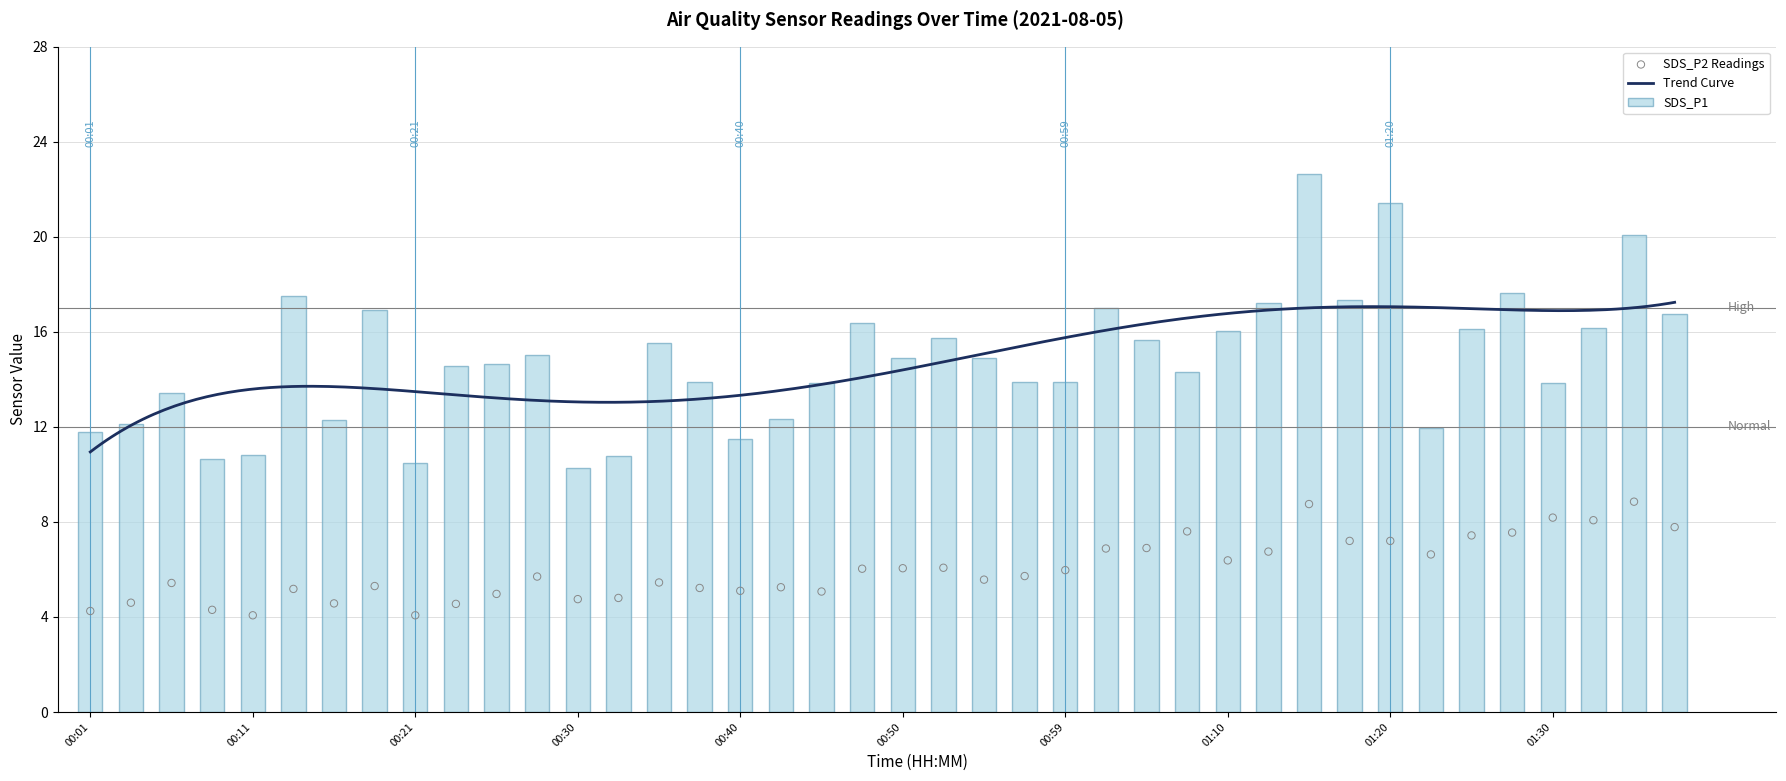

Which series has the largest total across all categories?

SDS_P1